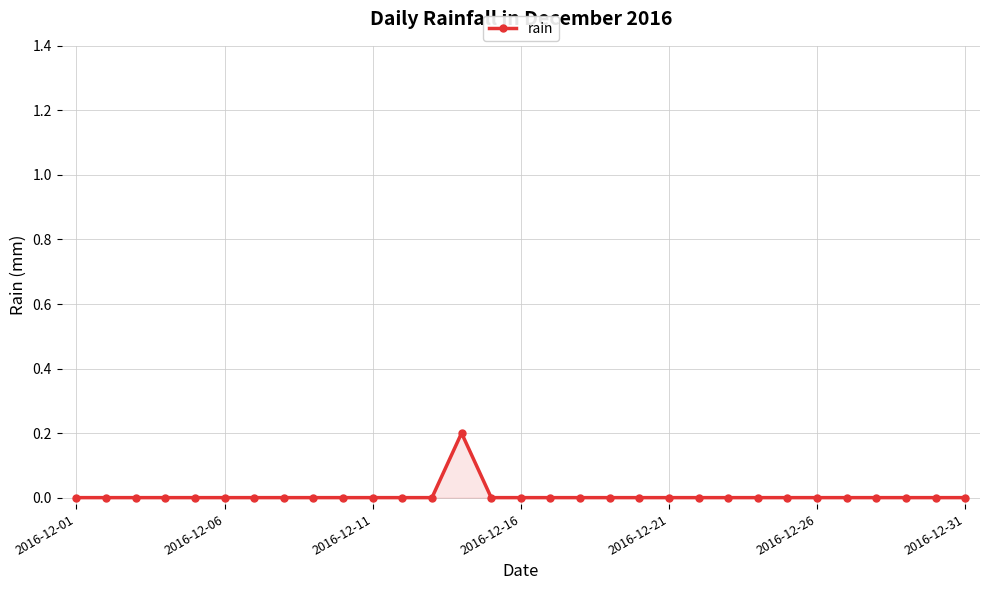

Where is the data nearest to the value 0?

2016-12-01